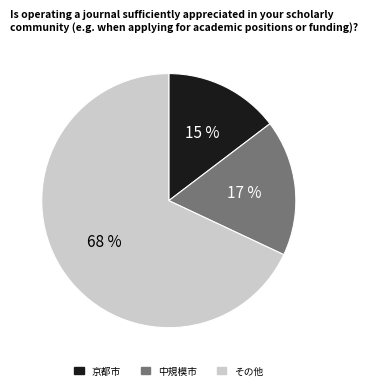

To the nearest percent, what is the average slice percentage?

33%